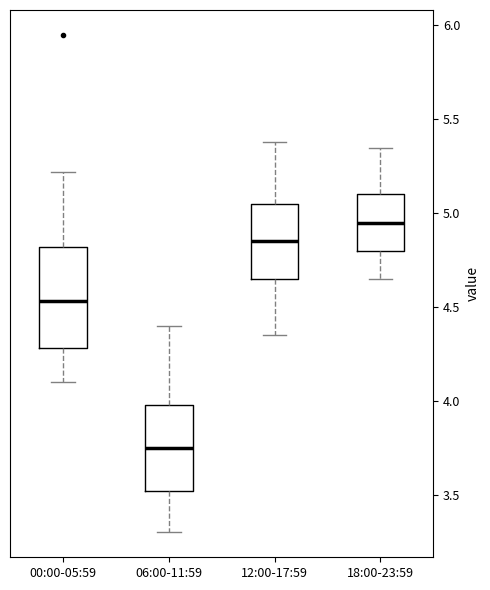

Where does the upper whisker of the box for 18:00-23:59 end on the y-axis? The values are not printed on the chart, so give them approximately, as read against the axis.

5.35